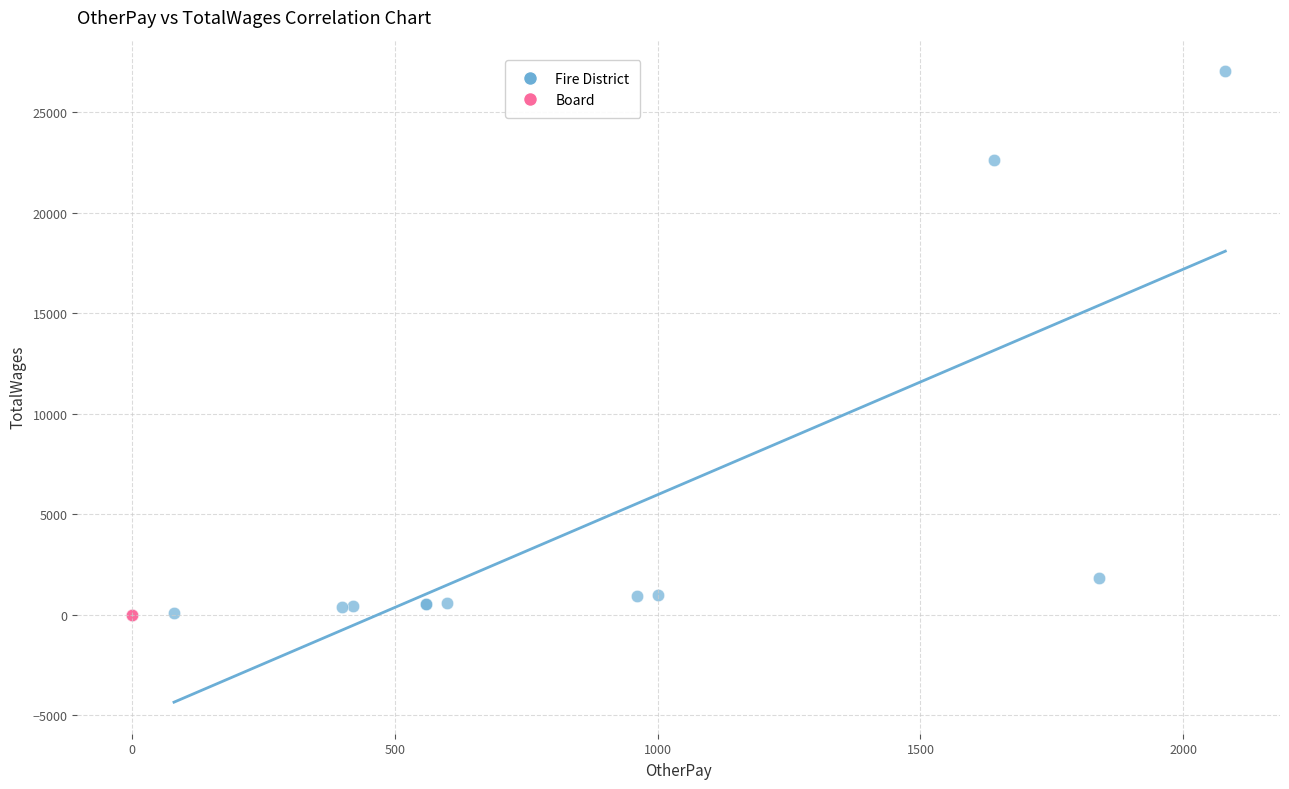

Which series contains the highest Y value?

Fire District